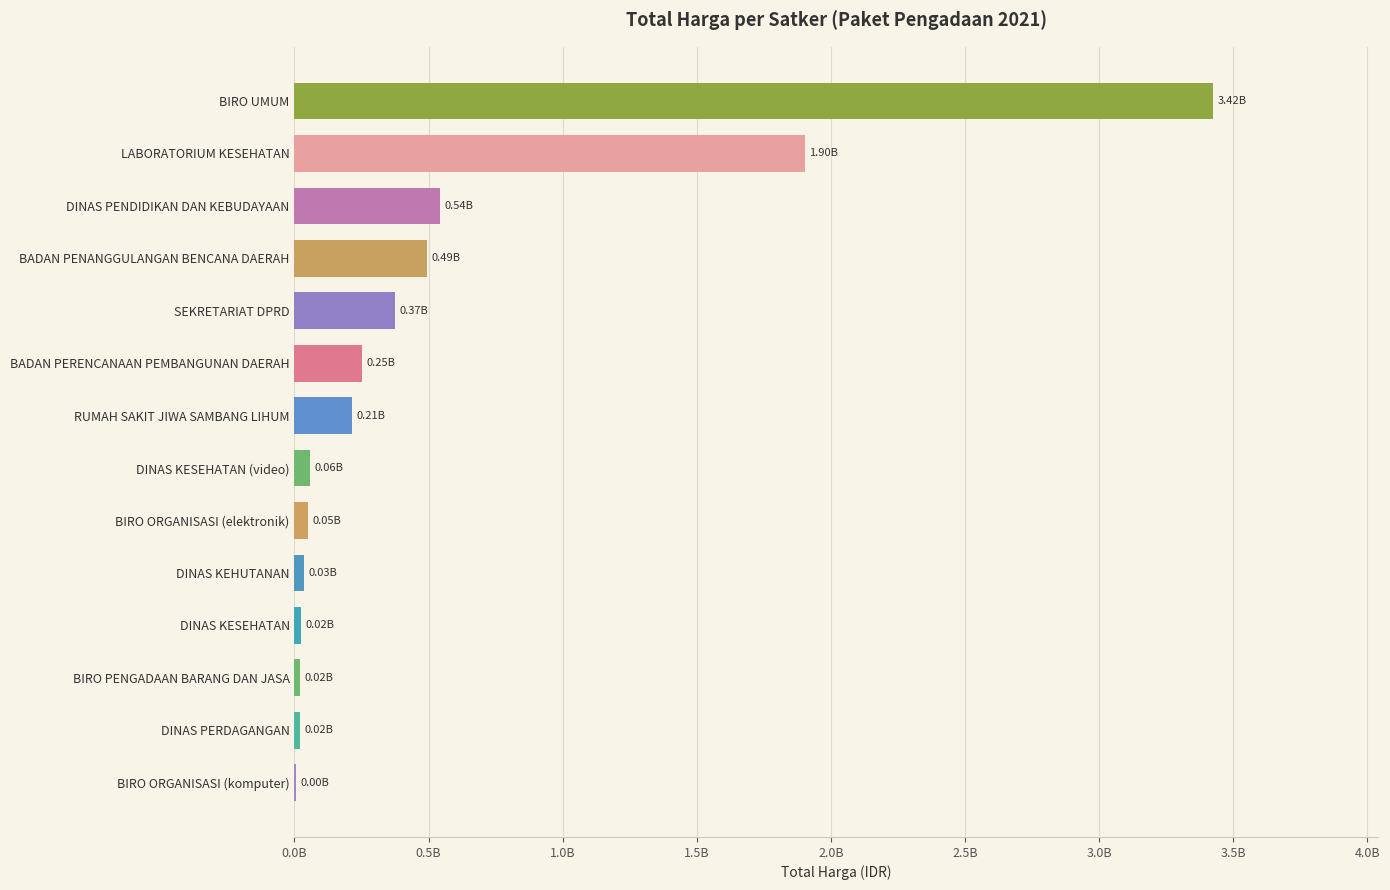

Are the bars horizontal?

Yes